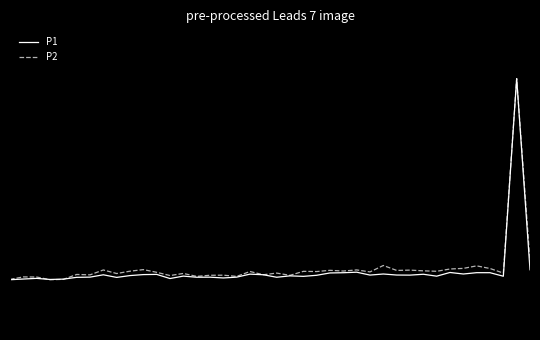

Reading left to right, list all the values displayed in this chart.

P1: -1.0	-1.0	-1.0	-1.0	-1.0	-1.0	-1.0	-1.0	-1.0	-1.0	-0.9	-0.9	-1.0	-1.0	-1.0	-1.0	-1.0	-1.0	-0.9	-1.0	-1.0	-1.0	-1.0	-1.0	-0.9	-0.9	-0.9	-1.0	-0.9	-1.0	-1.0	-0.9	-1.0	-0.9	-0.9	-0.9	-0.9	-1.0	1.0	-0.9
P2: -1.0	-1.0	-1.0	-1.0	-1.0	-0.9	-1.0	-0.9	-0.9	-0.9	-0.9	-0.9	-1.0	-0.9	-1.0	-1.0	-1.0	-1.0	-0.9	-1.0	-0.9	-1.0	-0.9	-0.9	-0.9	-0.9	-0.9	-0.9	-0.9	-0.9	-0.9	-0.9	-0.9	-0.9	-0.9	-0.9	-0.9	-0.9	1.0	-0.8